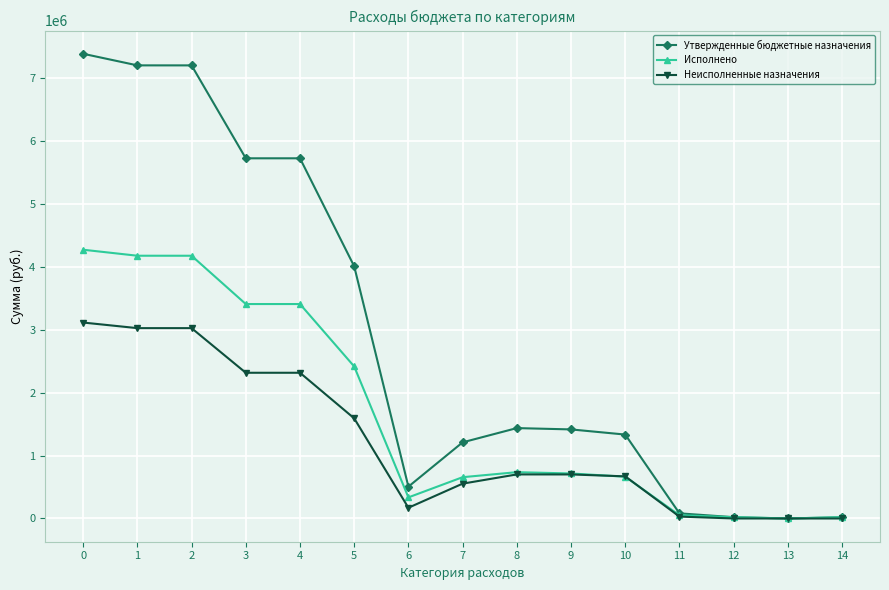

What is the difference between the highest and lowest values at 7?

657139.3